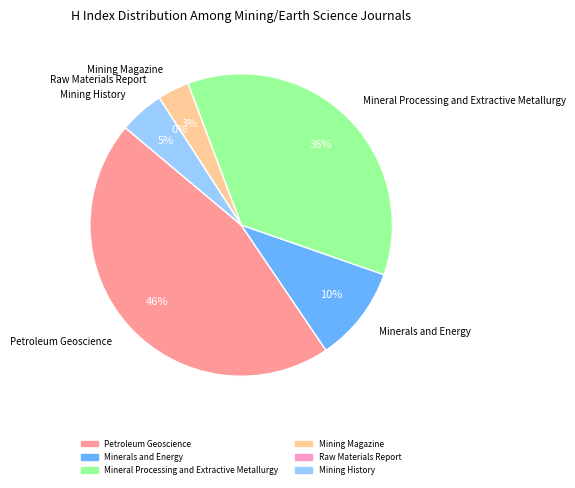

Is there a majority slice in this chart?

No